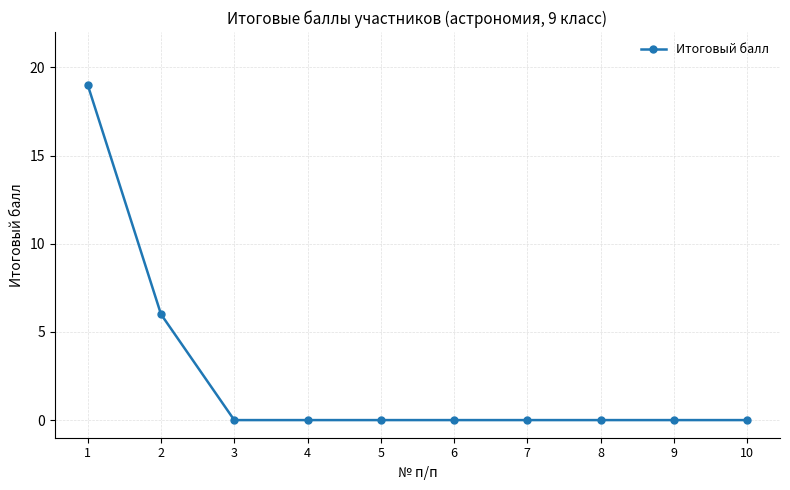

How many distinct data groups are displayed?

1